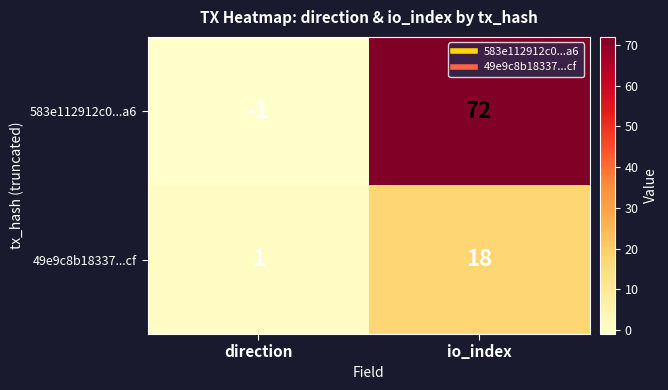

Which series has the largest total across all categories?

583e112912c0...a6